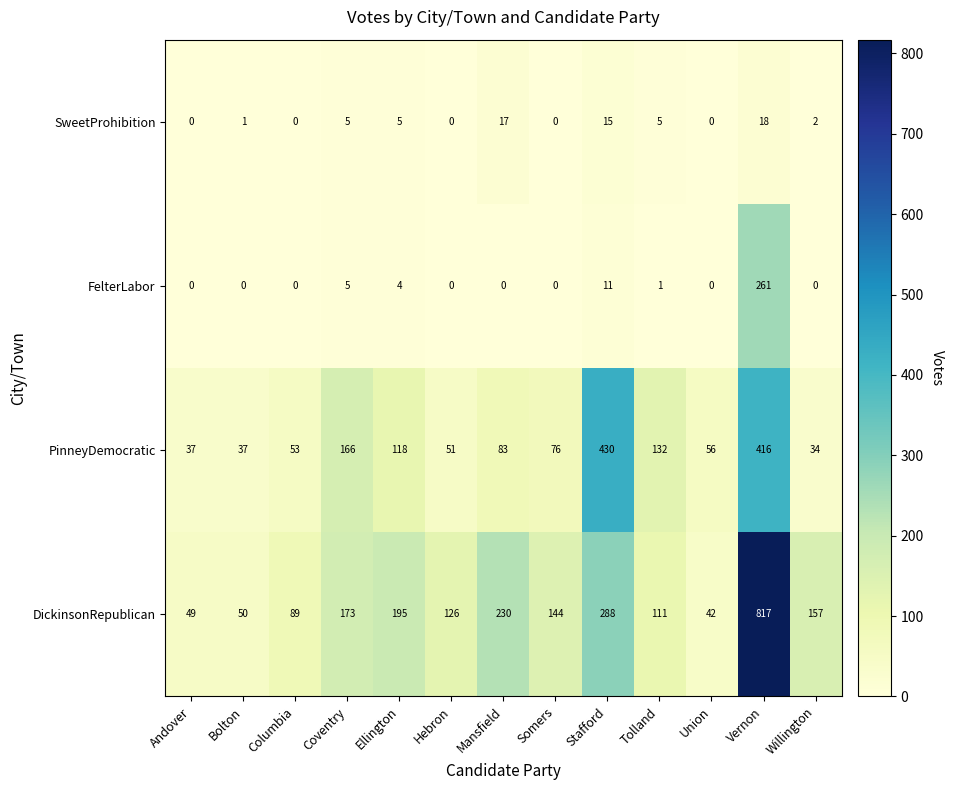

The FelterLabor series shows 158 at Somers. True or false?

False